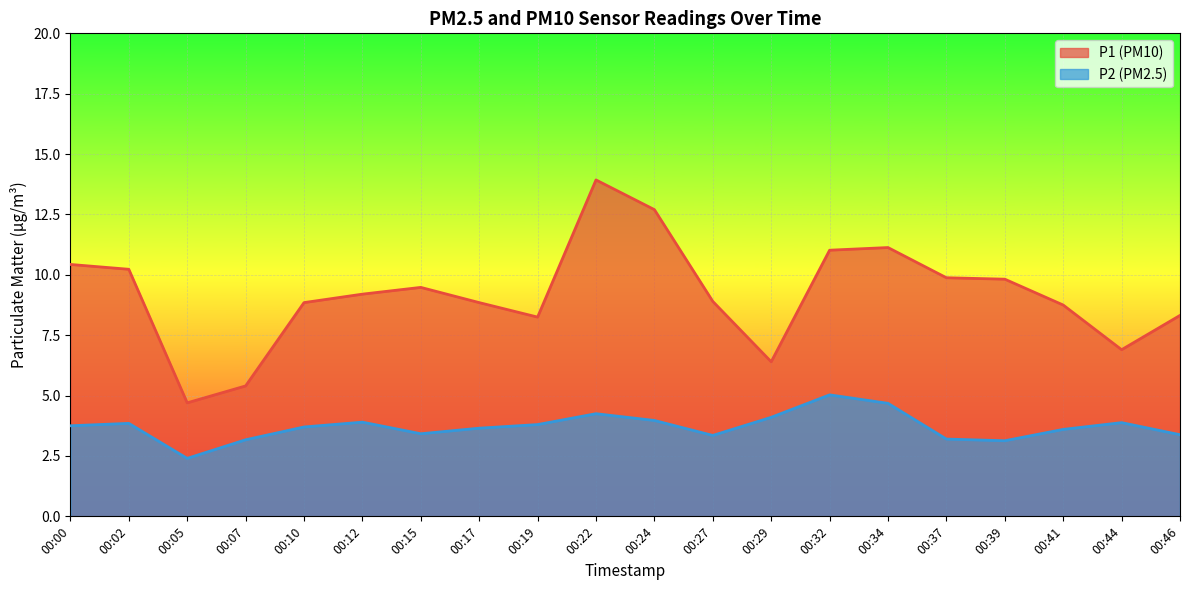

Does the chart display data point markers on the line(s)?

No